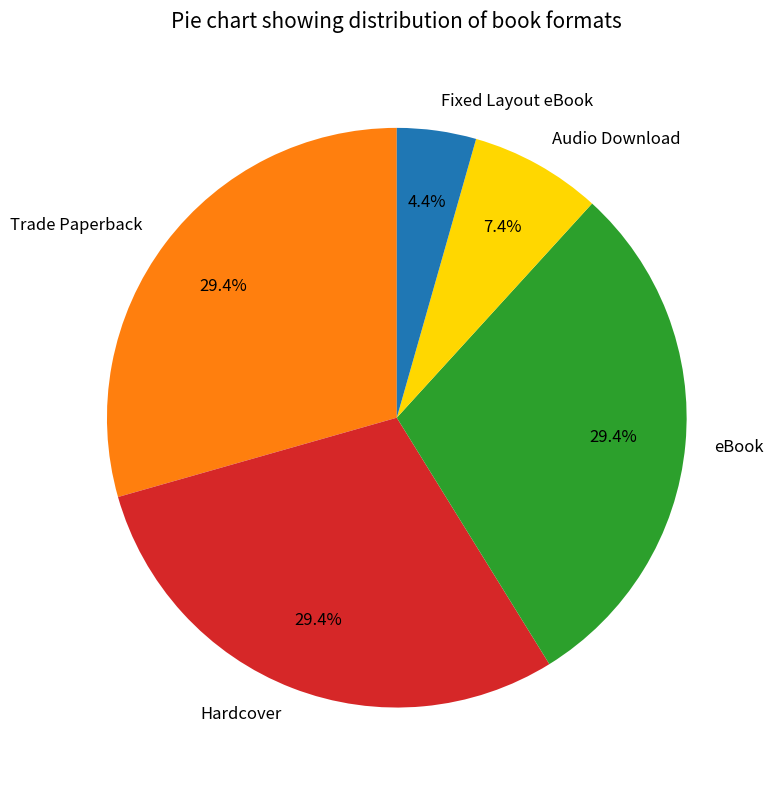

How many segments does this pie chart have?

5